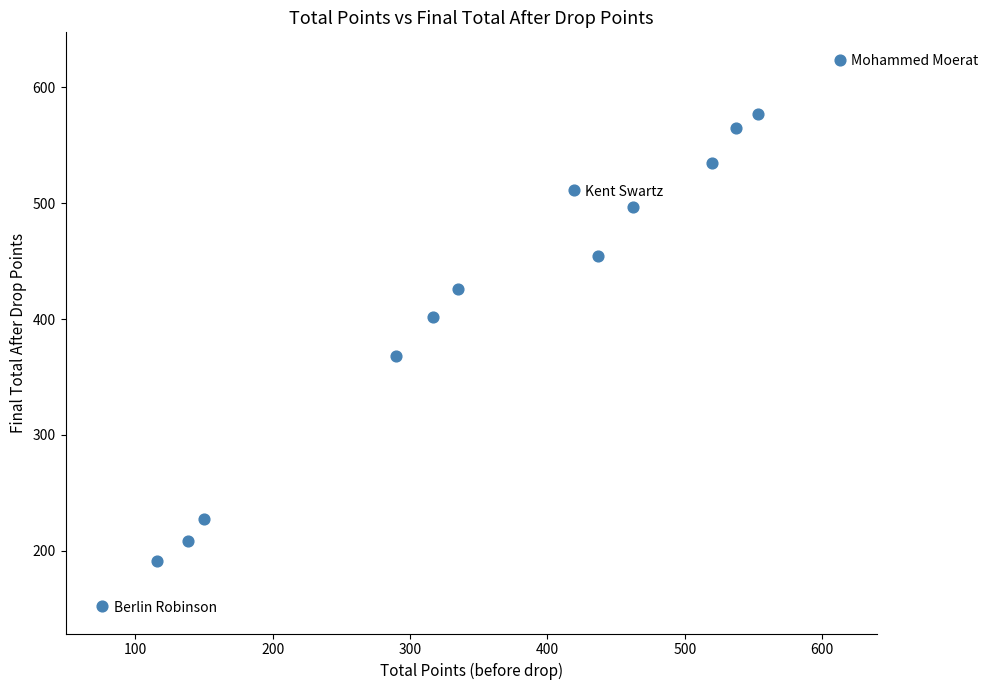

What Y value in the scatter plot is closest to 388?

402